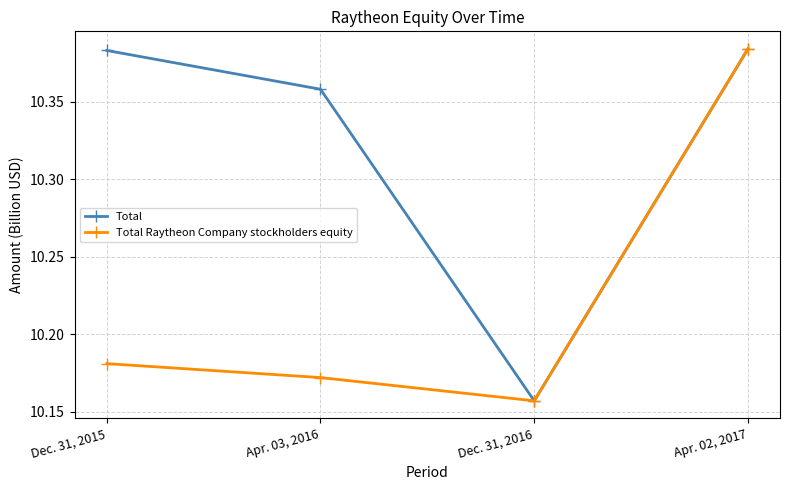

Which series has the largest total across all categories?

Total